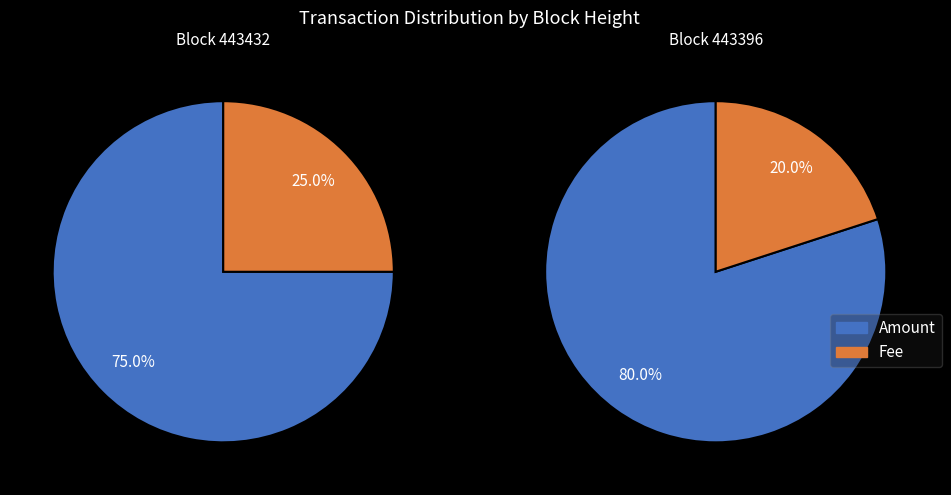

What portion of the pie excludes 443432?

57.1%